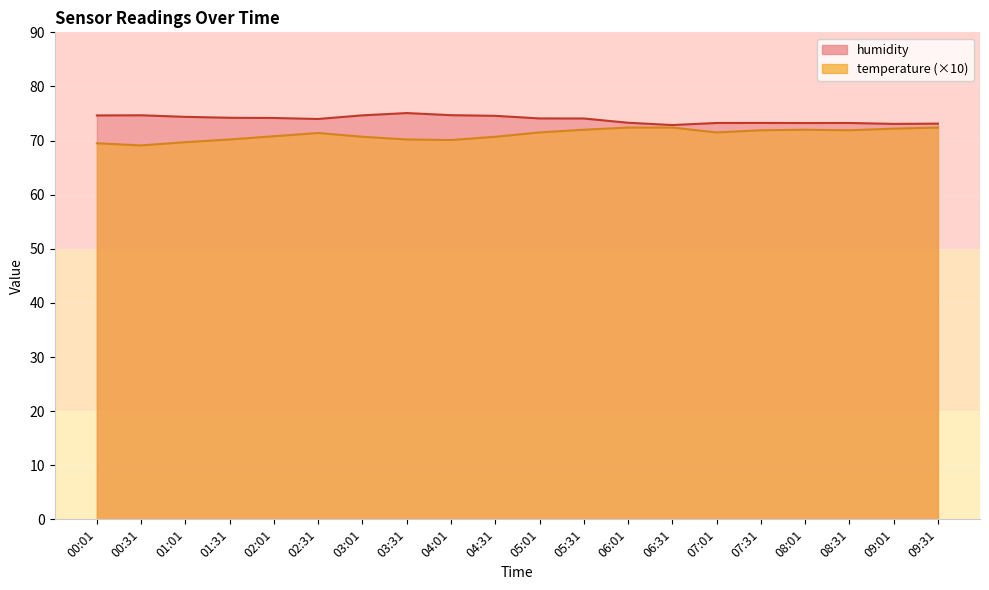

List the series in order of their overall mean, highest first.

humidity, temperature